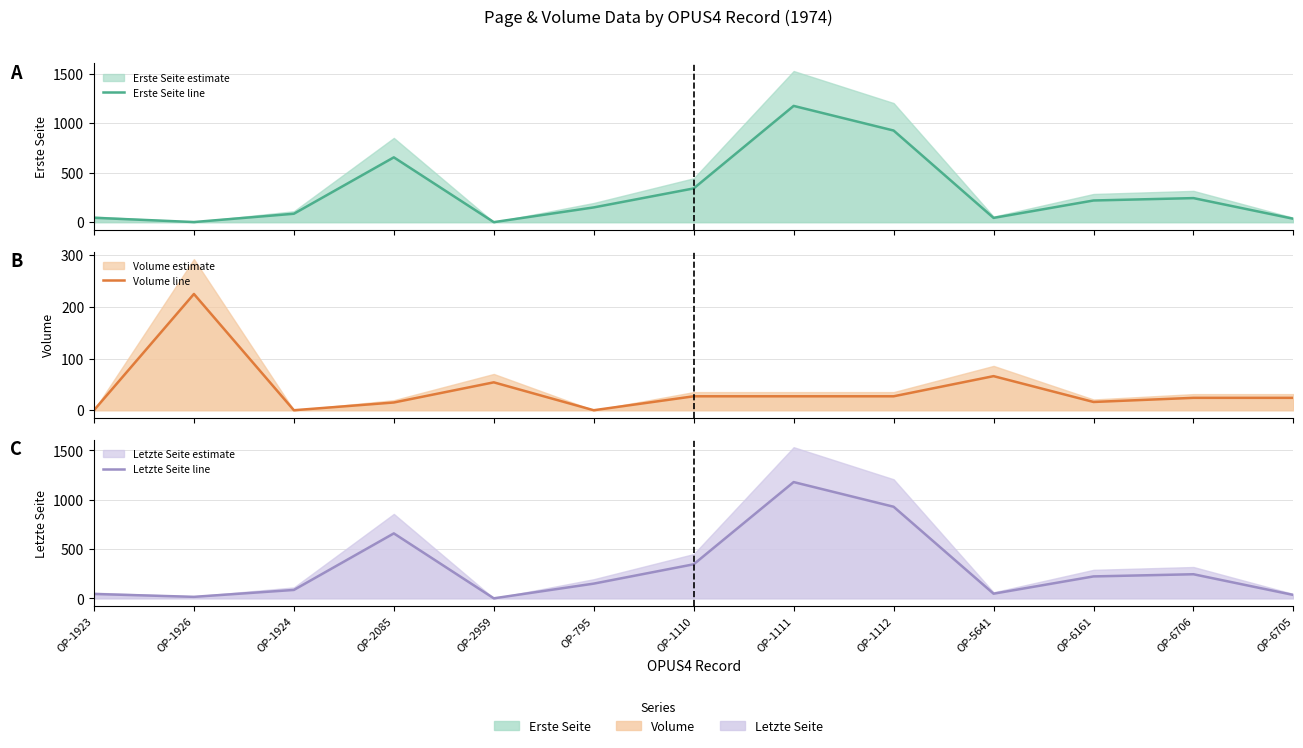

The value of Erste Seite at OP-1111 is 704. True or false?

False